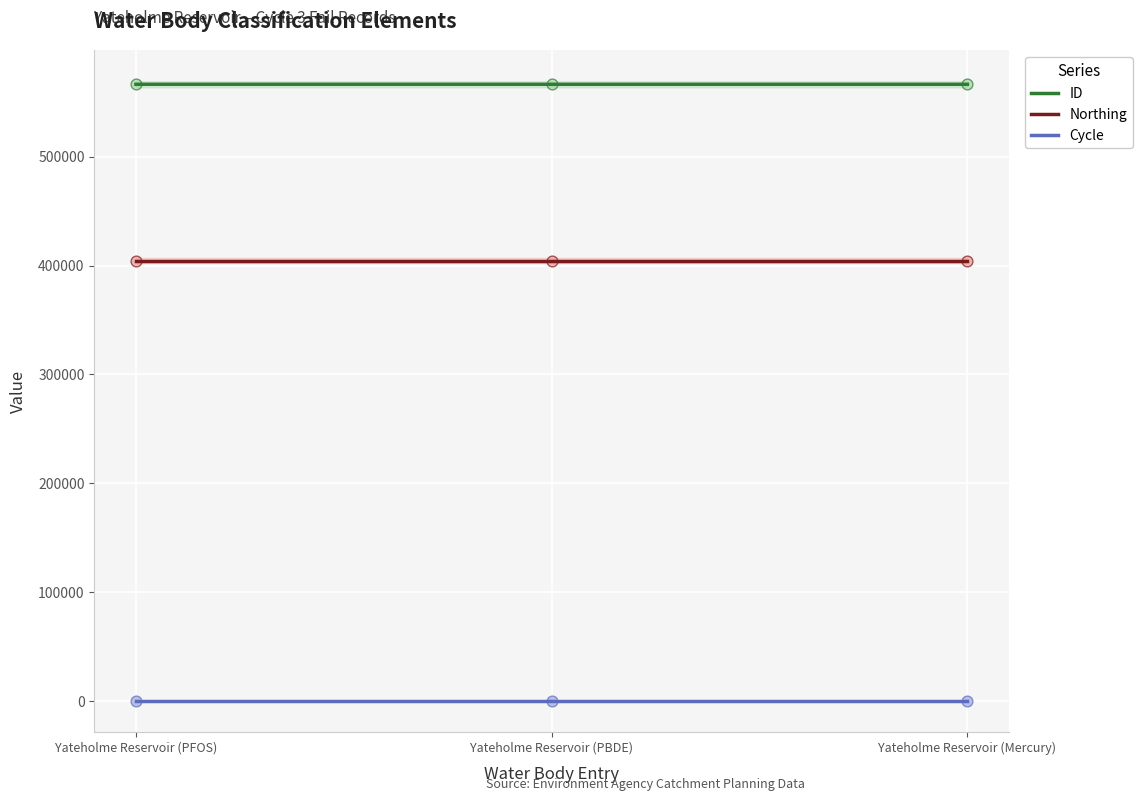

At how many categories does at least one series exceed 325318?

3